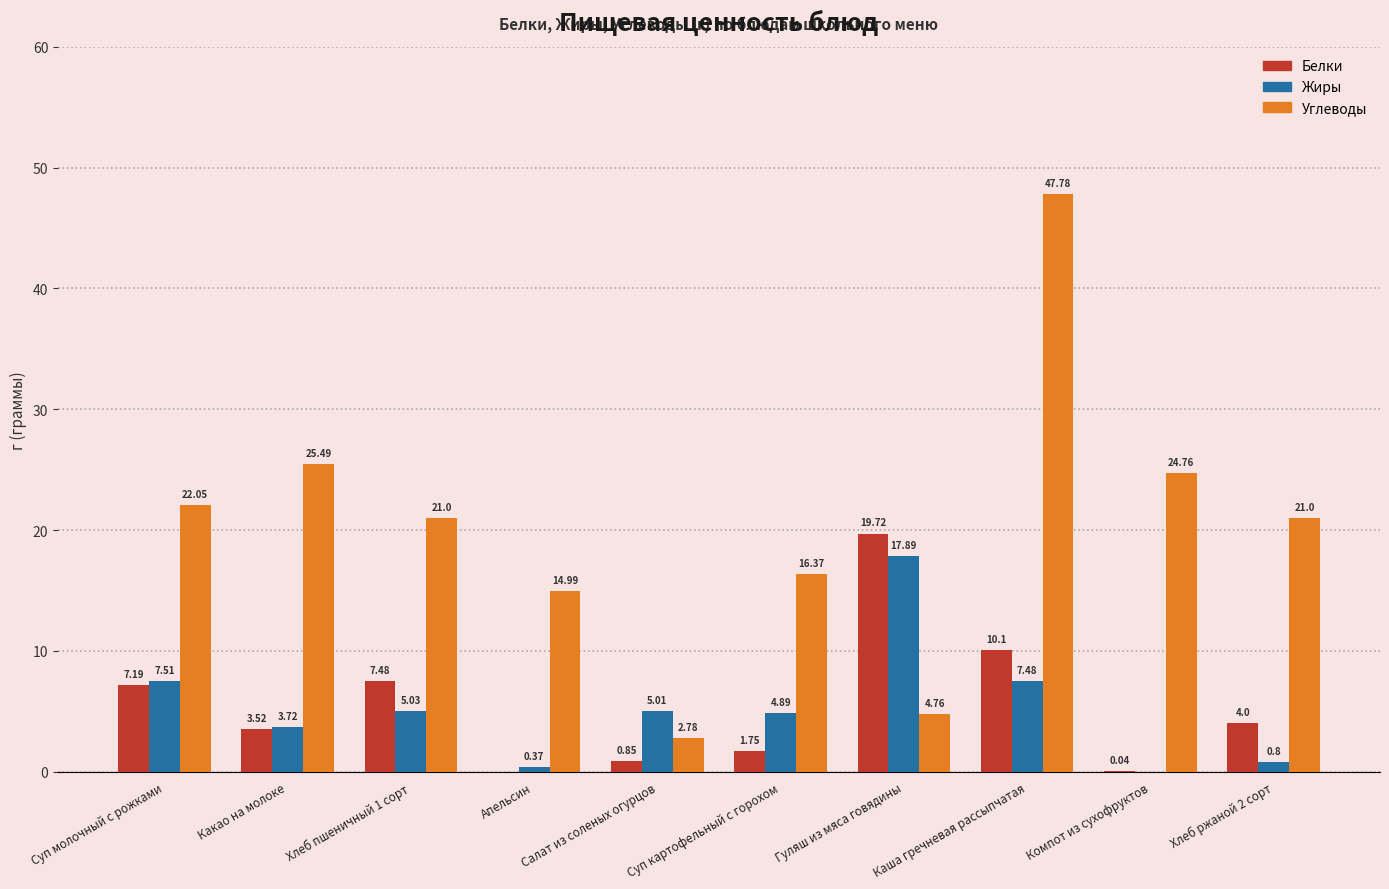

At which category does the chart reach its peak across all series?

Каша гречневая рассыпчатая